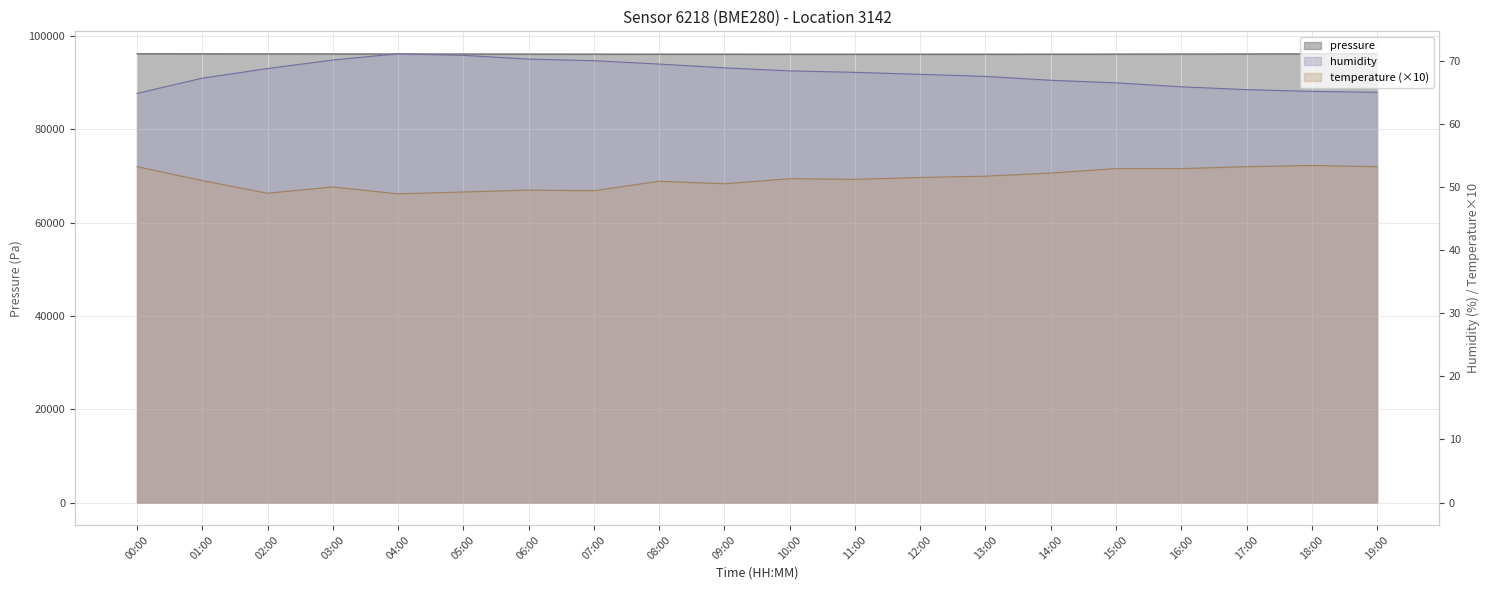

Which series has the largest total across all categories?

pressure